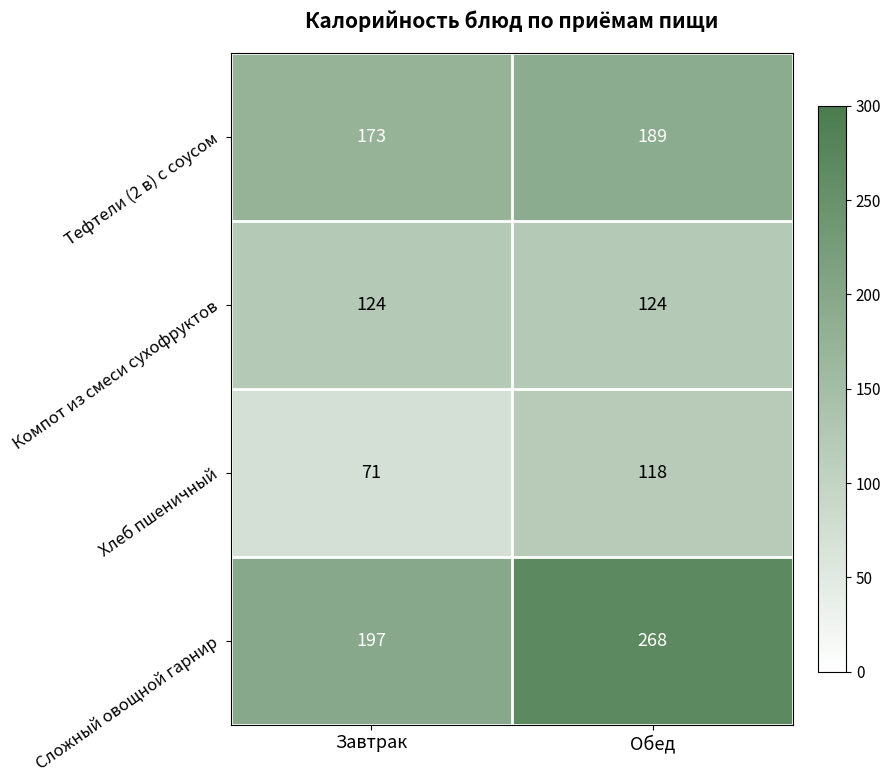

Rank the series at Завтрак from lowest to highest value.

Хлеб пшеничный, Компот из смеси сухофруктов, Тефтели (2 в) с соусом, Сложный овощной гарнир